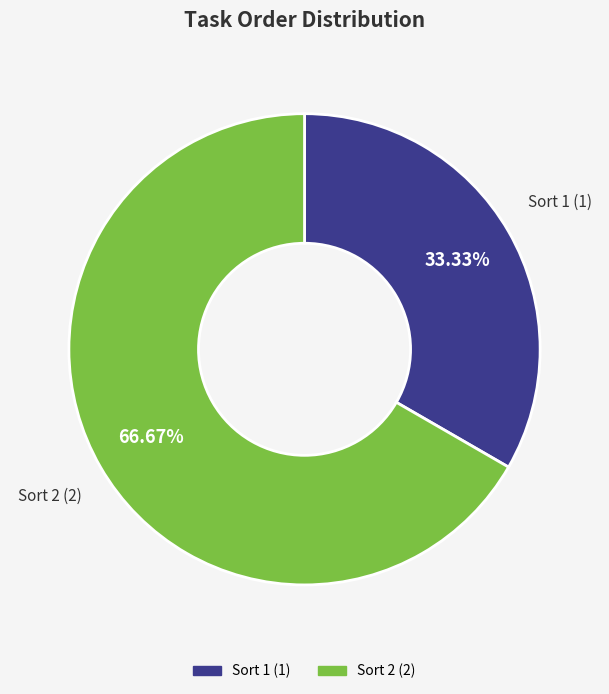

Which slice is the smallest?

Sort 1 (1)